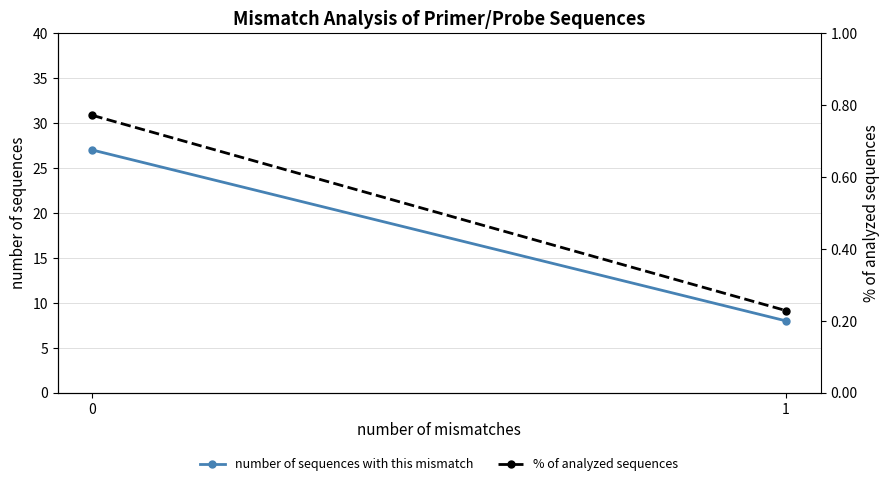

What is the spread (max minus min) of values at 0?

26.2